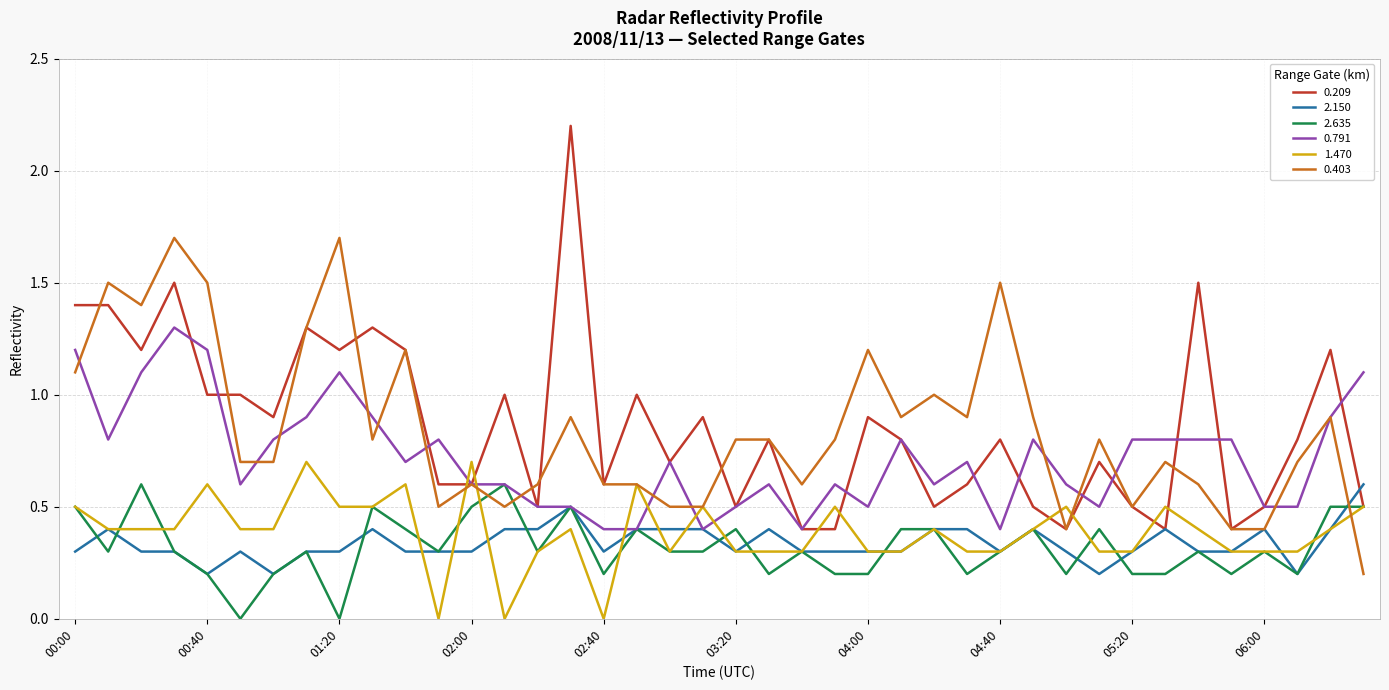

Which series has the widest spread of values?

0.209